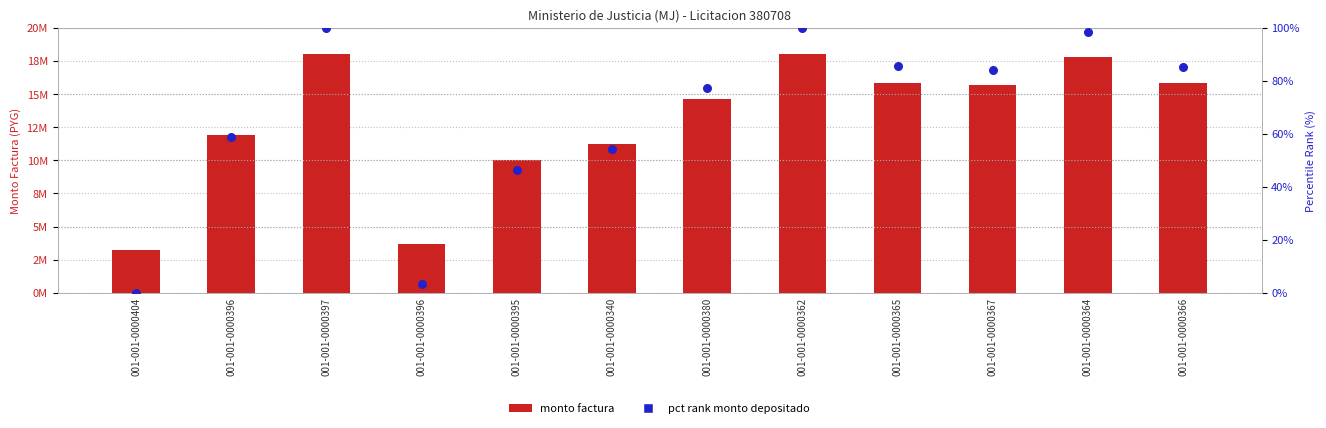

Which series has the largest total across all categories?

monto_factura